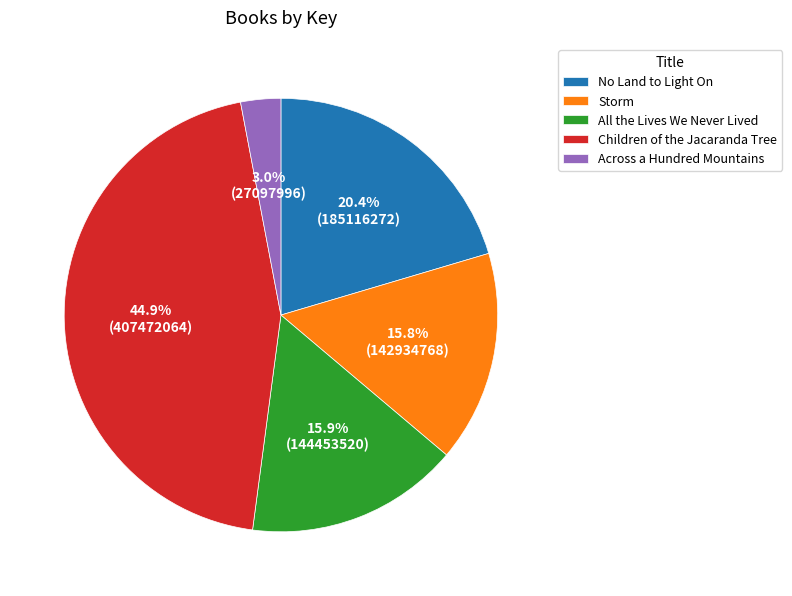

To the nearest percent, what portion does Children of the Jacaranda Tree represent?

45%